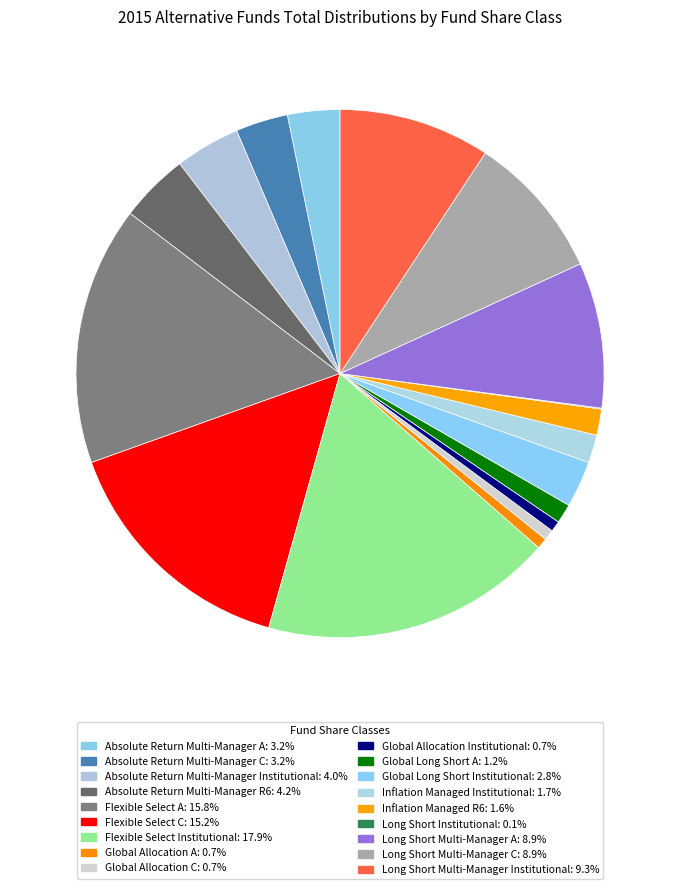

Rank the categories by value from highest to lowest.

Flexible Select Institutional, Flexible Select A, Flexible Select C, Long Short Multi-Manager Institutional, Long Short Multi-Manager A, Long Short Multi-Manager C, Absolute Return Multi-Manager R6, Absolute Return Multi-Manager Institutional, Absolute Return Multi-Manager A, Absolute Return Multi-Manager C, Global Long Short Institutional, Inflation Managed Institutional, Inflation Managed R6, Global Long Short A, Global Allocation A, Global Allocation C, Global Allocation Institutional, Long Short Institutional